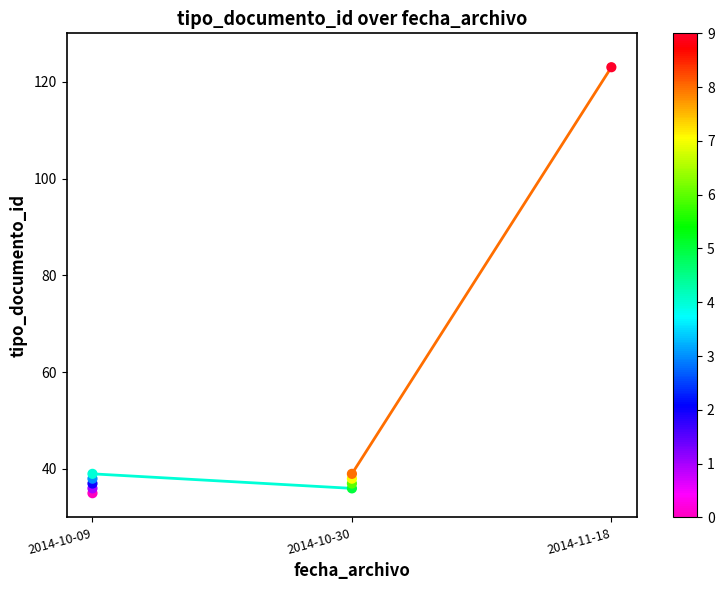

What is the range of Y values (max minus min)?

88